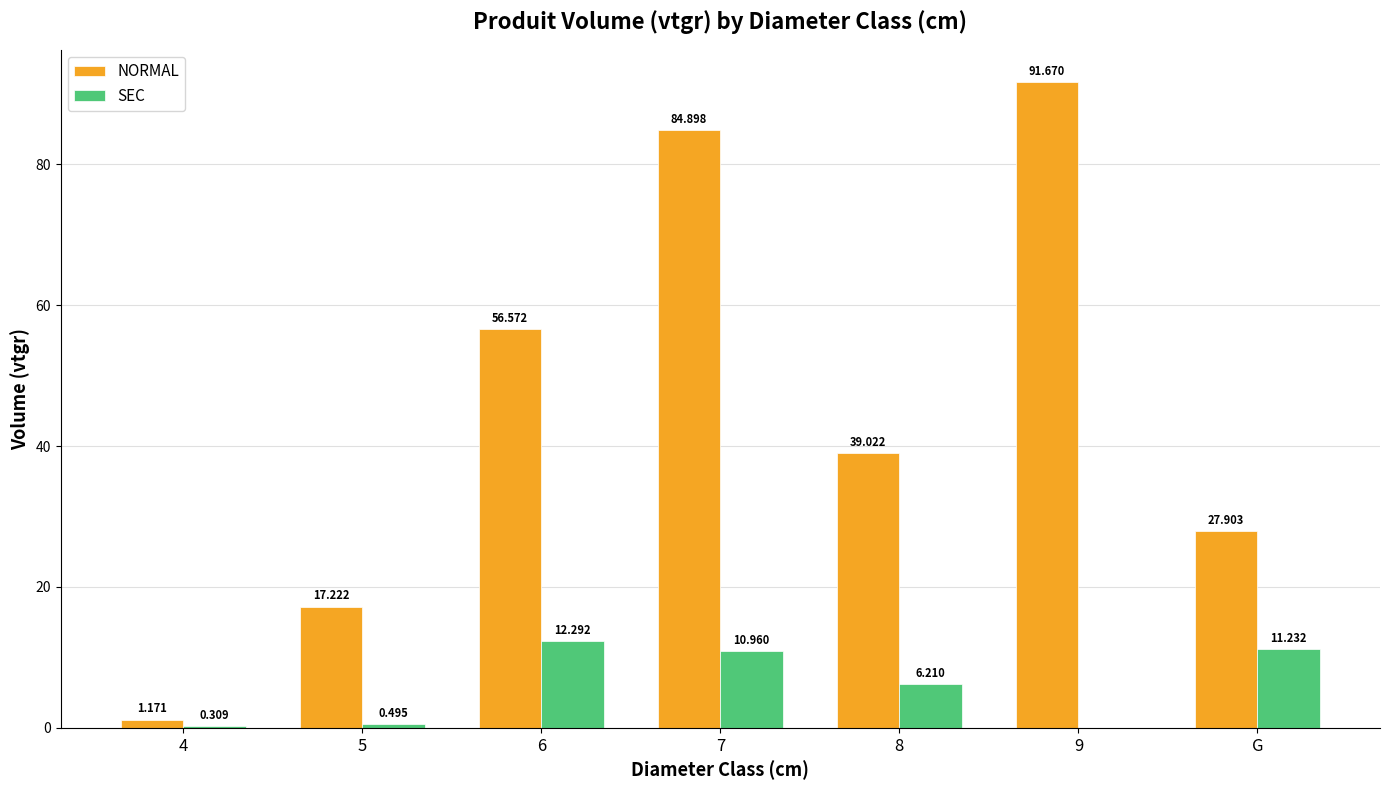

Between 4 and 8, which series saw the biggest shift?

NORMAL